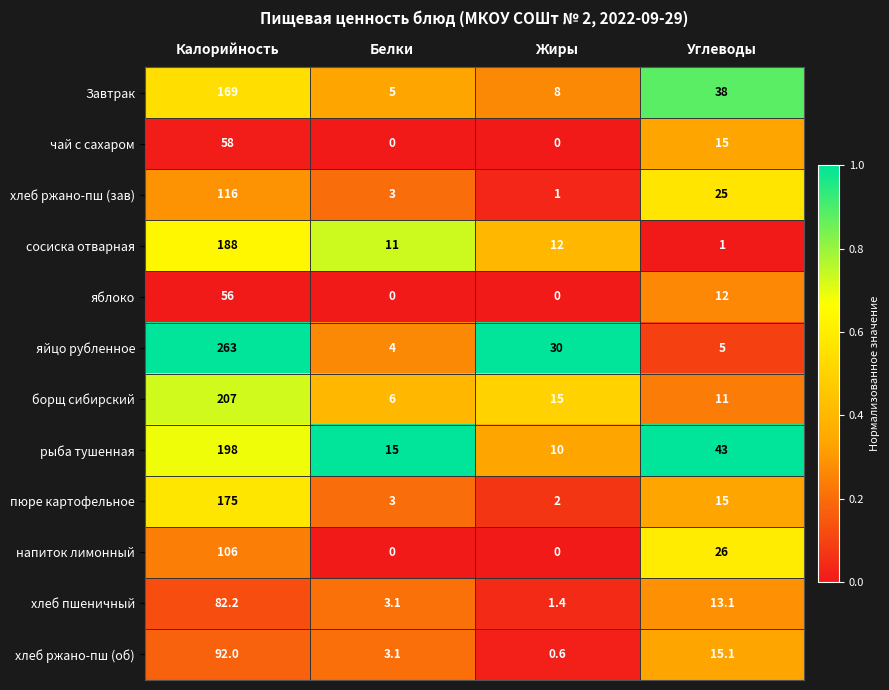

Which label corresponds to the largest value in the chart?

Калорийность